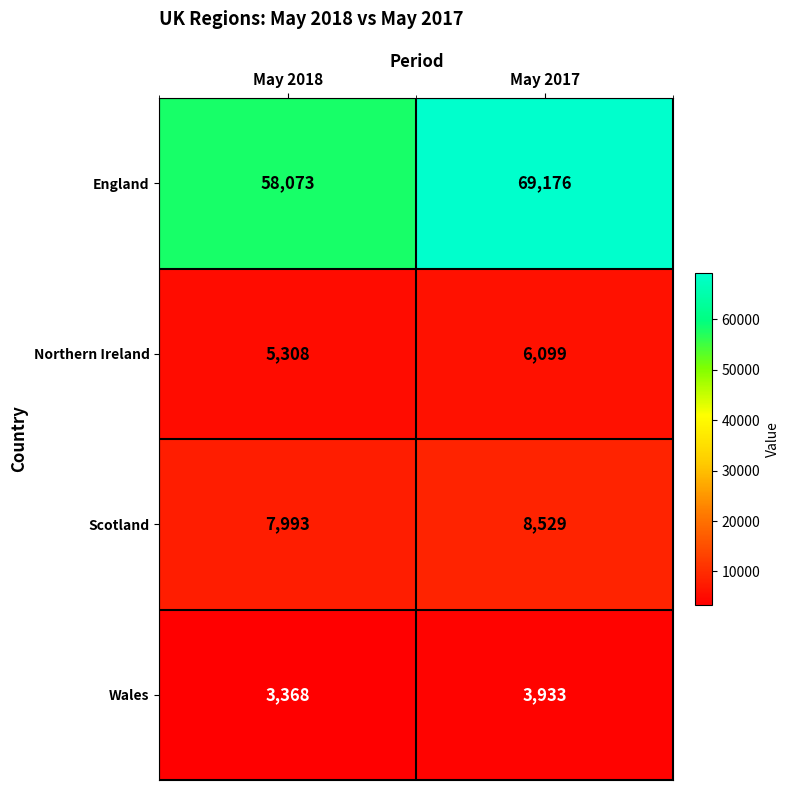

Which series changed the most between May 2018 and May 2017?

England